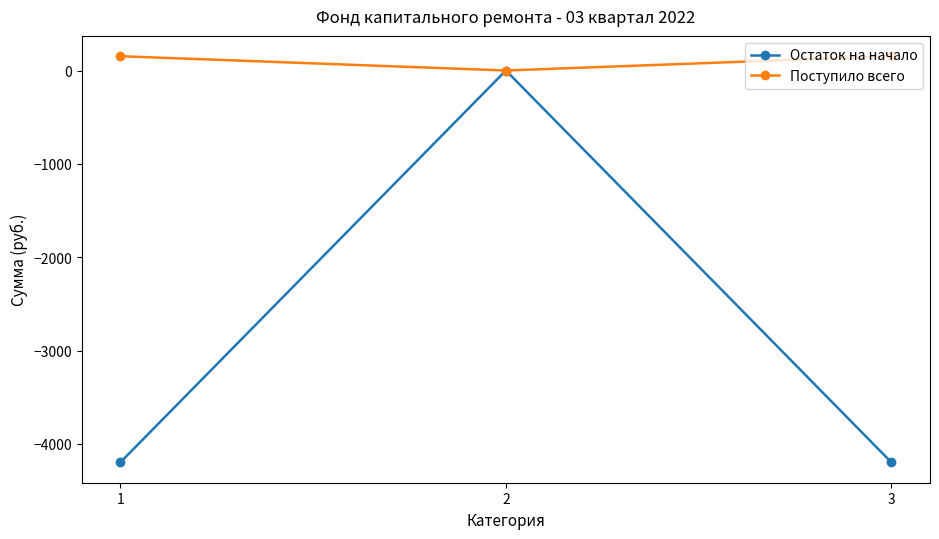

The value of Поступило всего at 1 is 153.2. True or false?

True